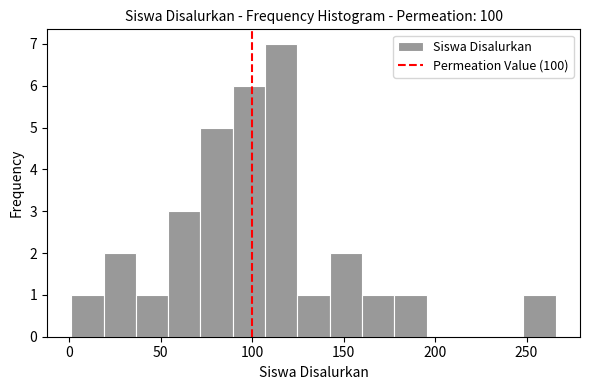

Around what value on the x-axis is the tallest bar? Give the approximate position of its centre, as read against the axis.

115